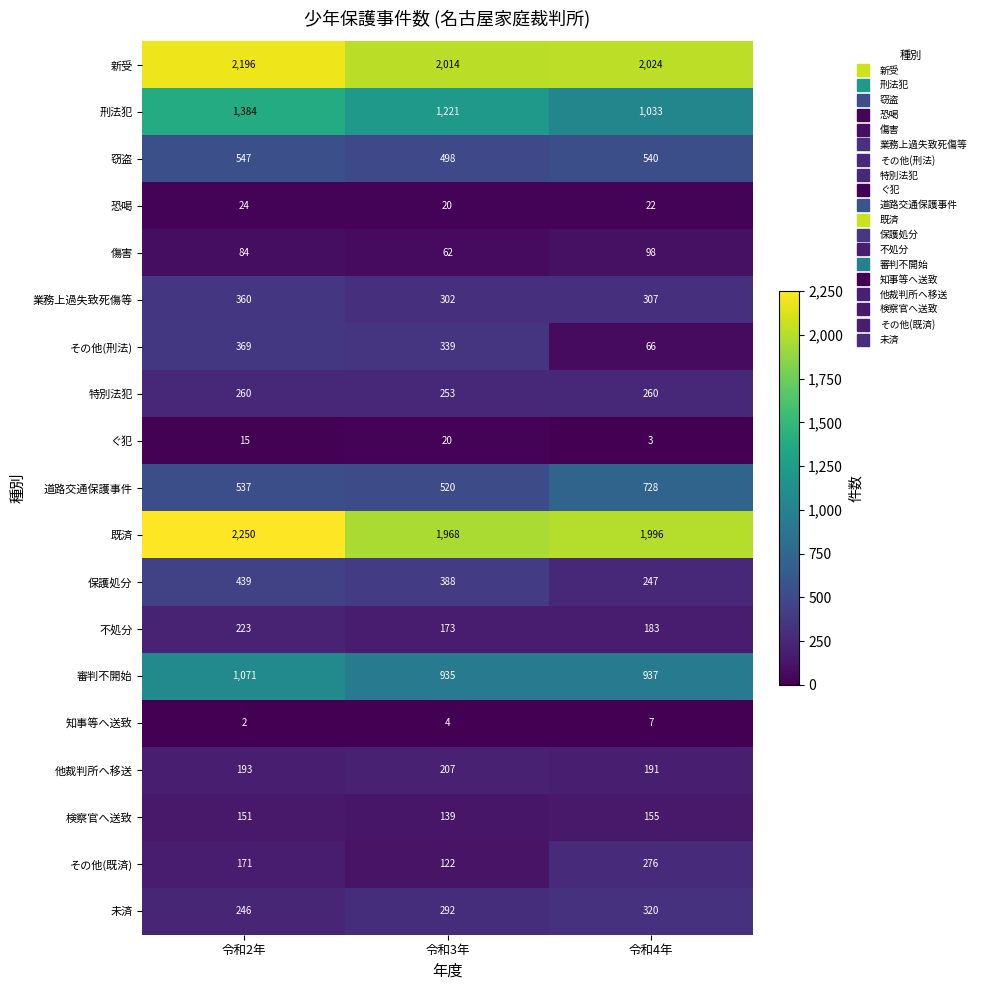

What is the difference between the その他(刑法) values at 令和2年 and 令和4年?

303